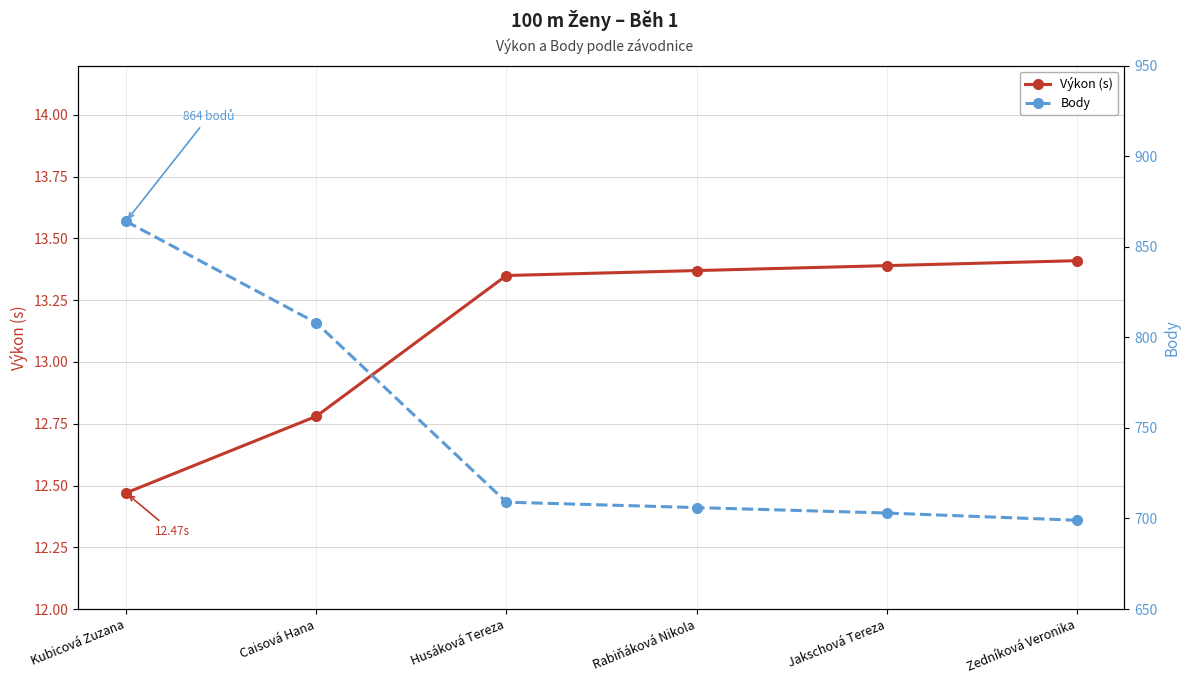

What is the label of the 3rd point from the left?

Husáková Tereza